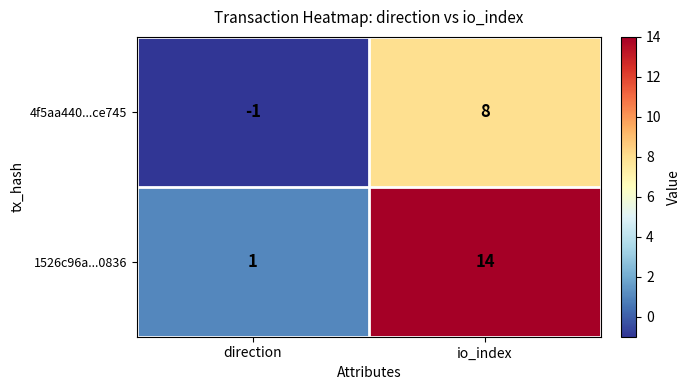

The 1526c96a...0836 series shows 9 at io_index. True or false?

False